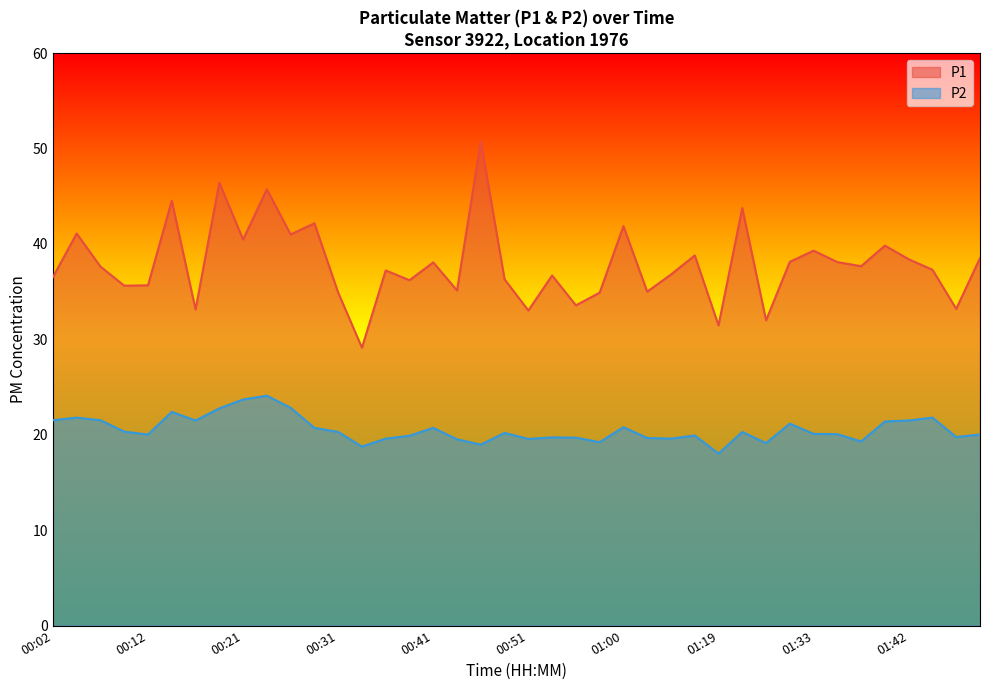

What is the sum of the P1 values at 01:38 and 00:48?

74.0